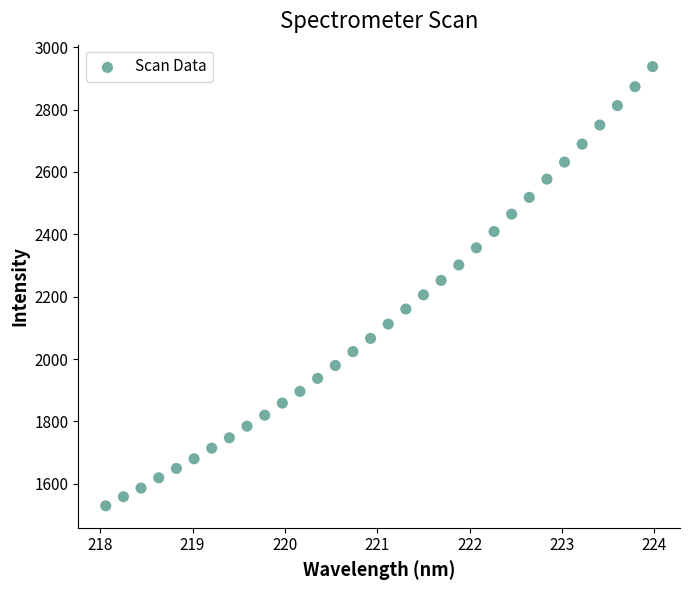

What is the range of Y values (max minus min)?

1408.1